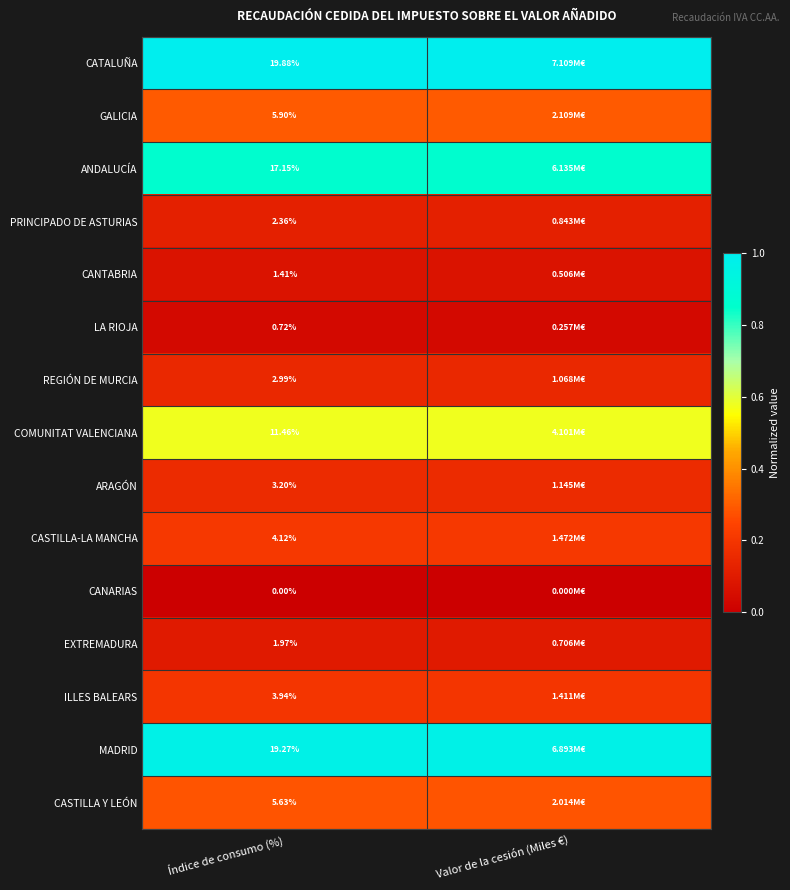

Rank the series at Índice de consumo (%) from lowest to highest value.

CANARIAS, LA RIOJA, CANTABRIA, EXTREMADURA, PRINCIPADO DE ASTURIAS, REGIÓN DE MURCIA, ARAGÓN, ILLES BALEARS, CASTILLA-LA MANCHA, CASTILLA Y LEÓN, GALICIA, COMUNITAT VALENCIANA, ANDALUCÍA, MADRID, CATALUÑA